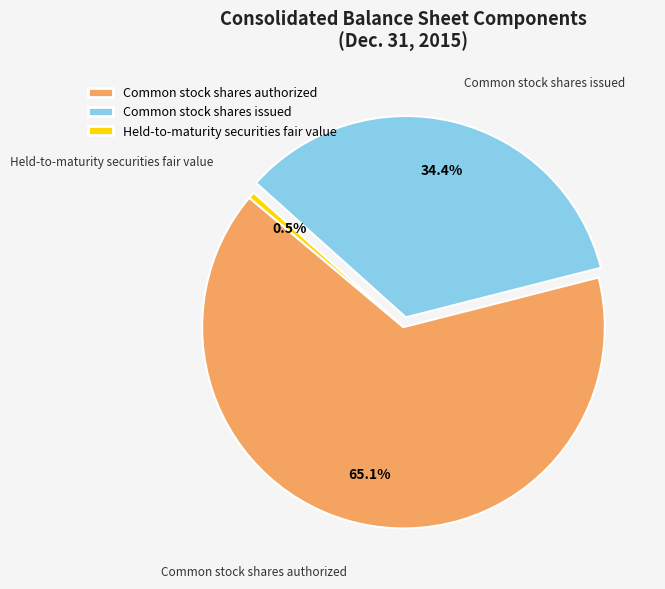

Is there any slice that represents more than half of the pie?

Yes